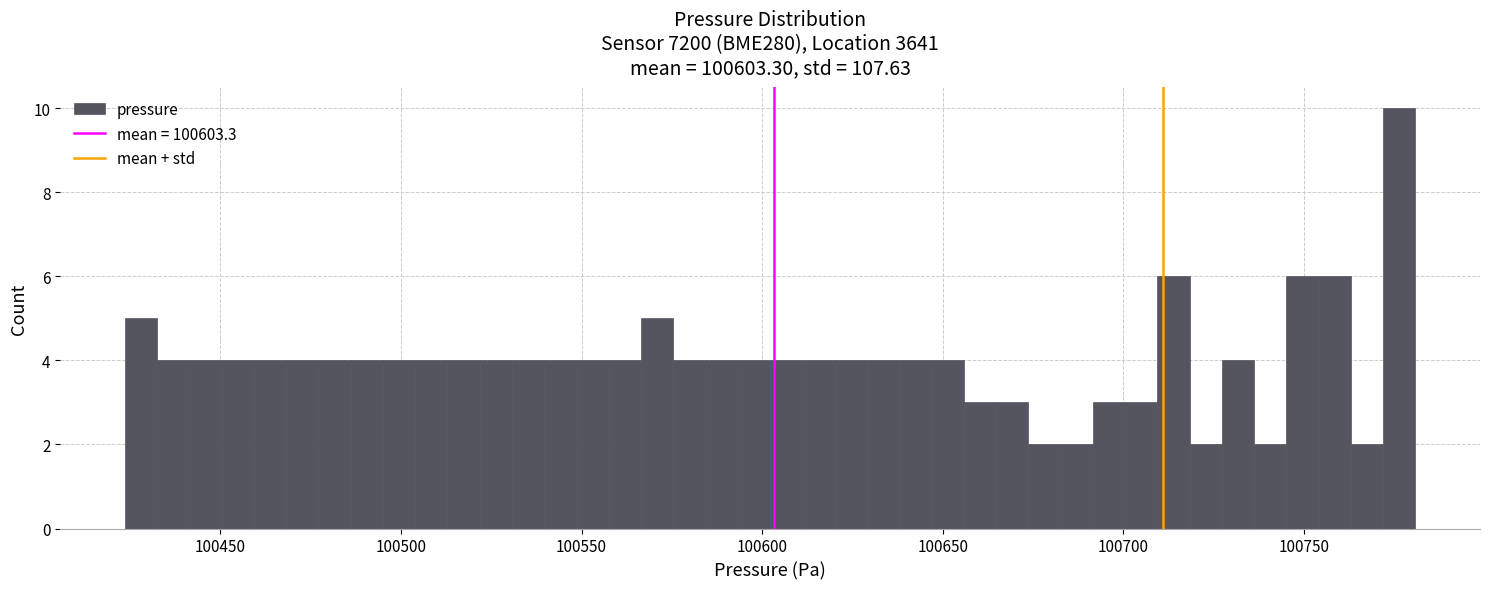

Around what value on the x-axis is the tallest bar? Give the approximate position of its centre, as read against the axis.

100775